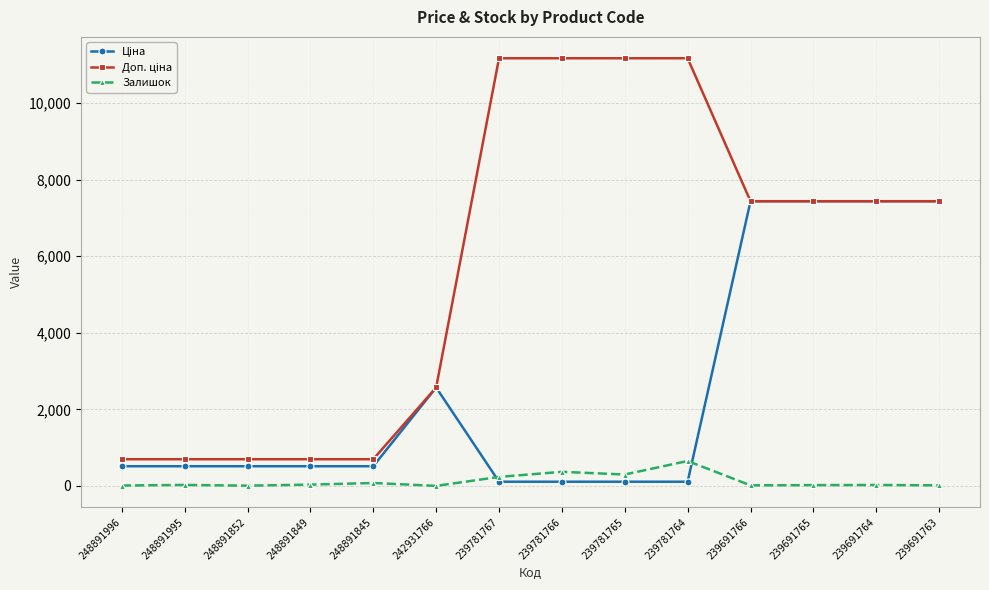

How many series are shown in this chart?

3